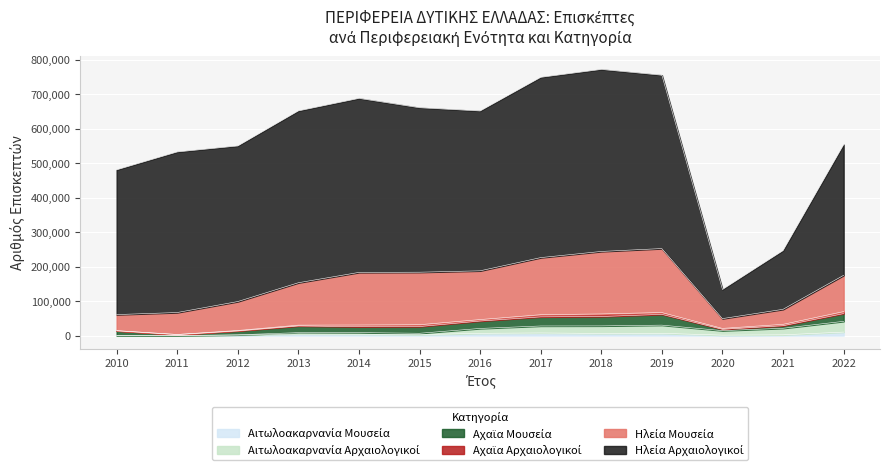

At how many categories does at least one series exceed 104956?

12